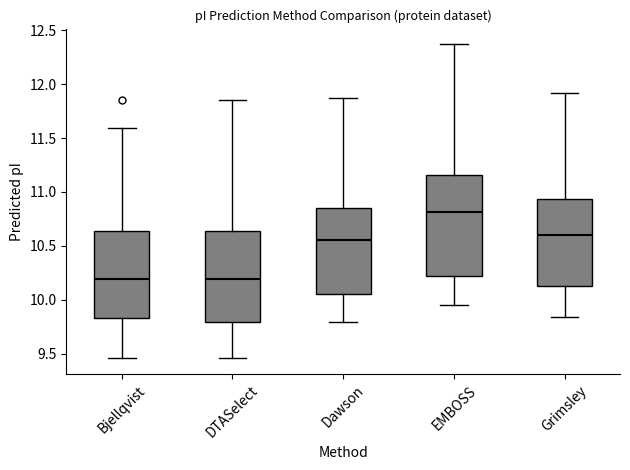

Which box has the highest median line?

EMBOSS